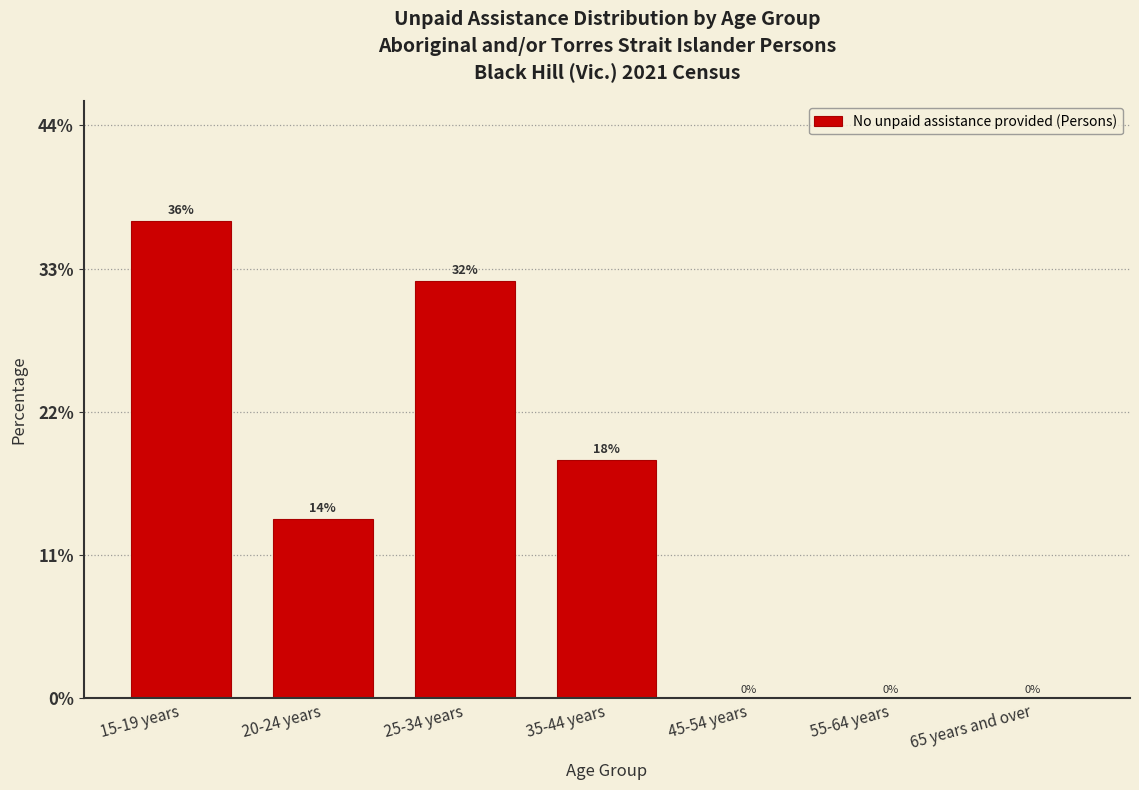

Are the bars horizontal?

No